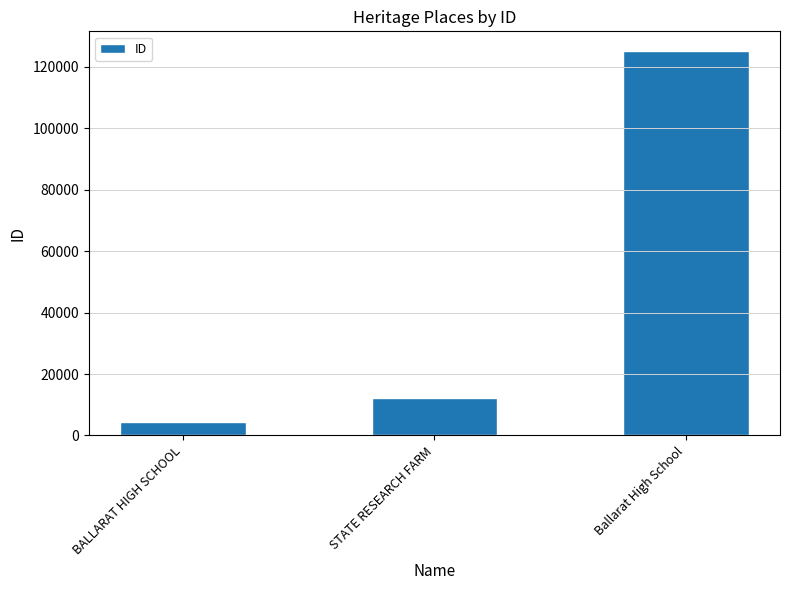

What is the maximum value shown in the chart?

125280